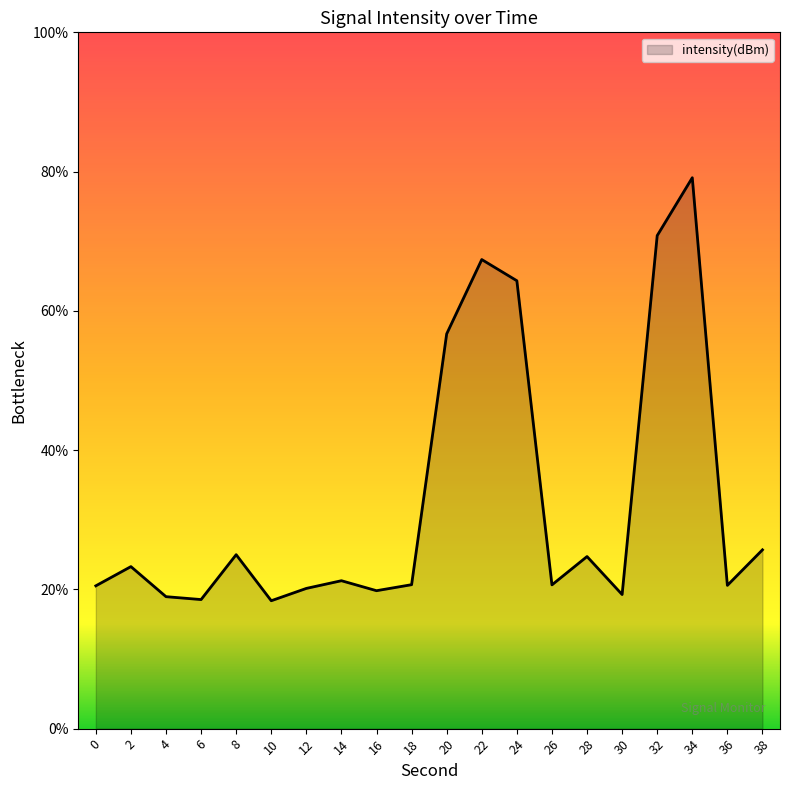

How many lines are shown in the chart?

1